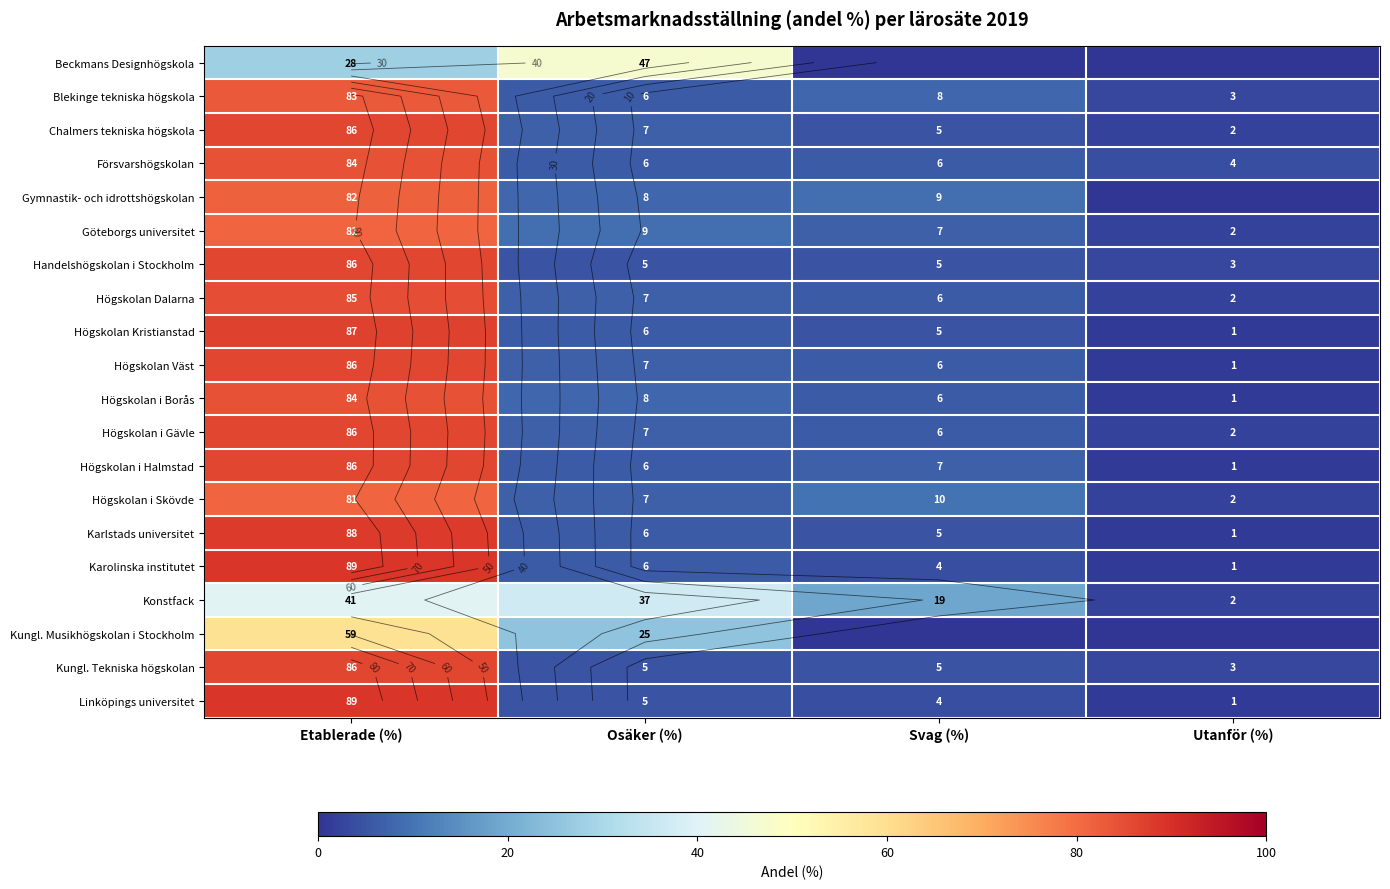

What is the sum of all Blekinge tekniska högskola values?

100